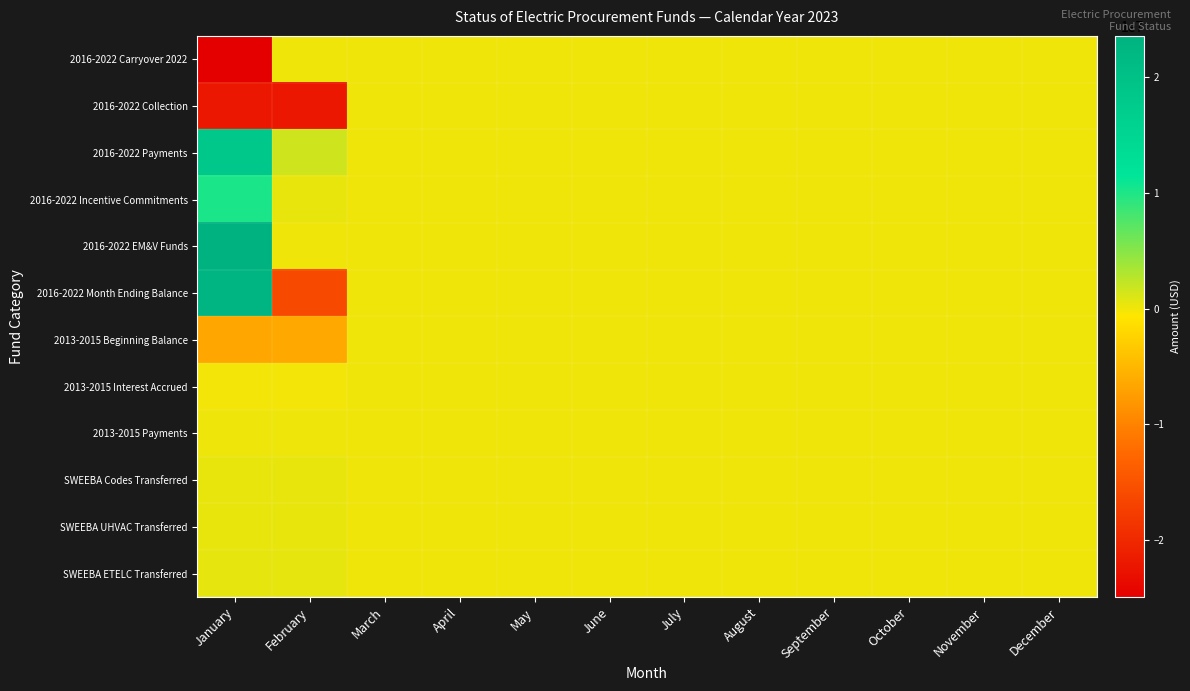

At which category is the sum across all series the highest?

January